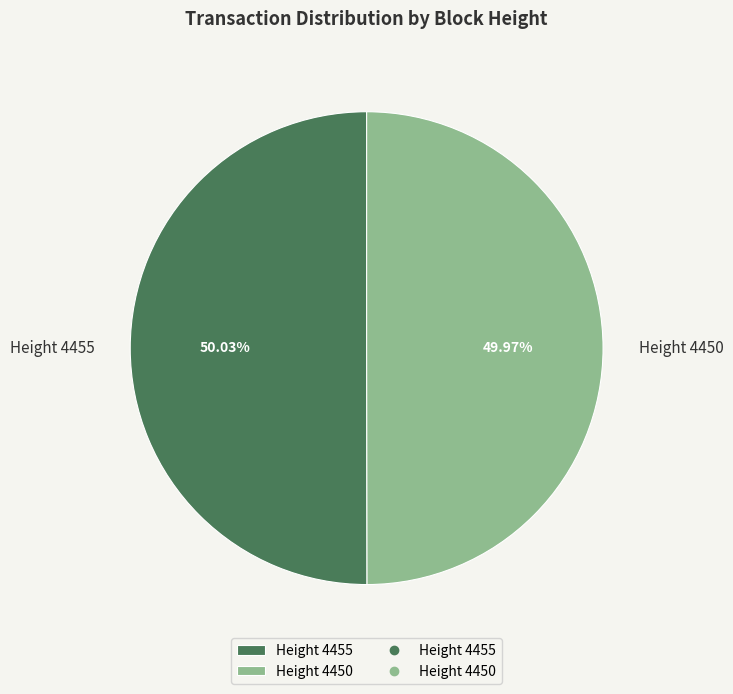

Do Height 4450 and Height 4455 together represent more than half of the pie?

Yes